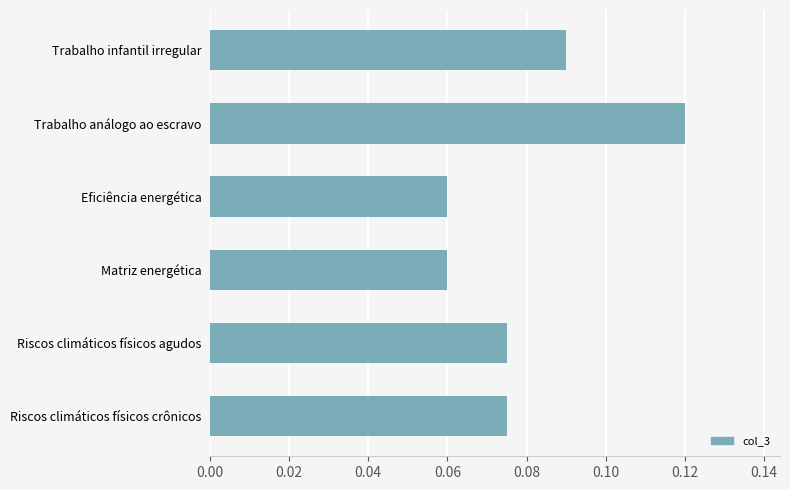

Is it true that the value at Trabalho análogo ao escravo is 0.0?

False